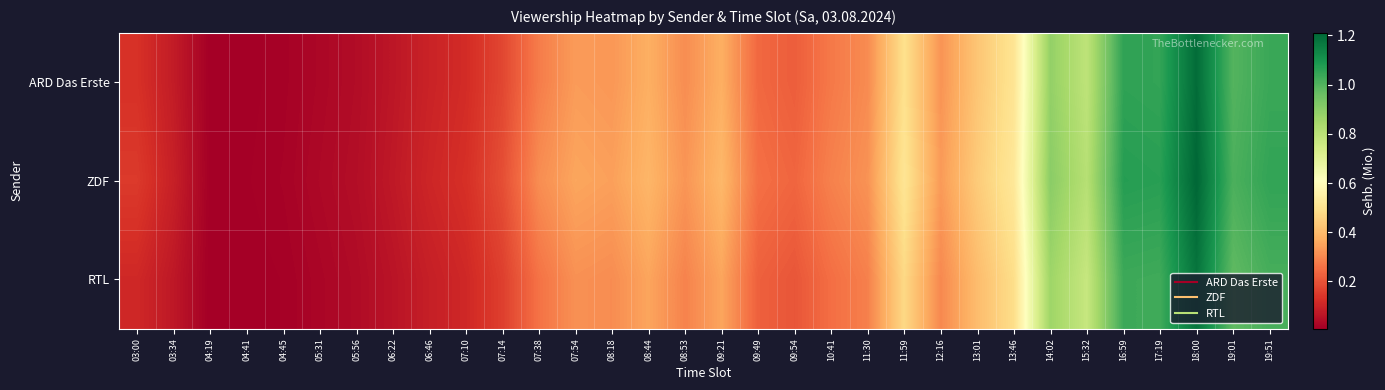

At which category is the sum across all series the highest?

18:00